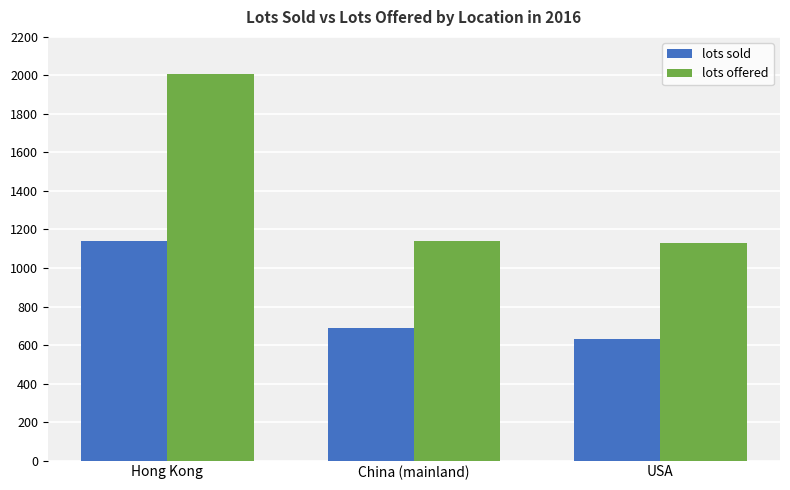

How many bars are there in total?

6